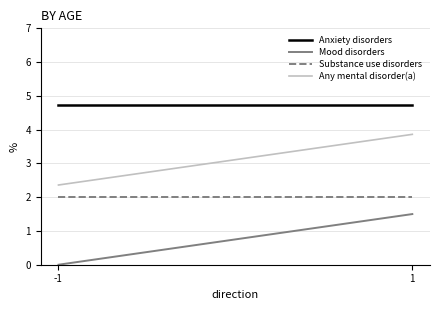

What is the average value of the Substance use disorders series?

2.0